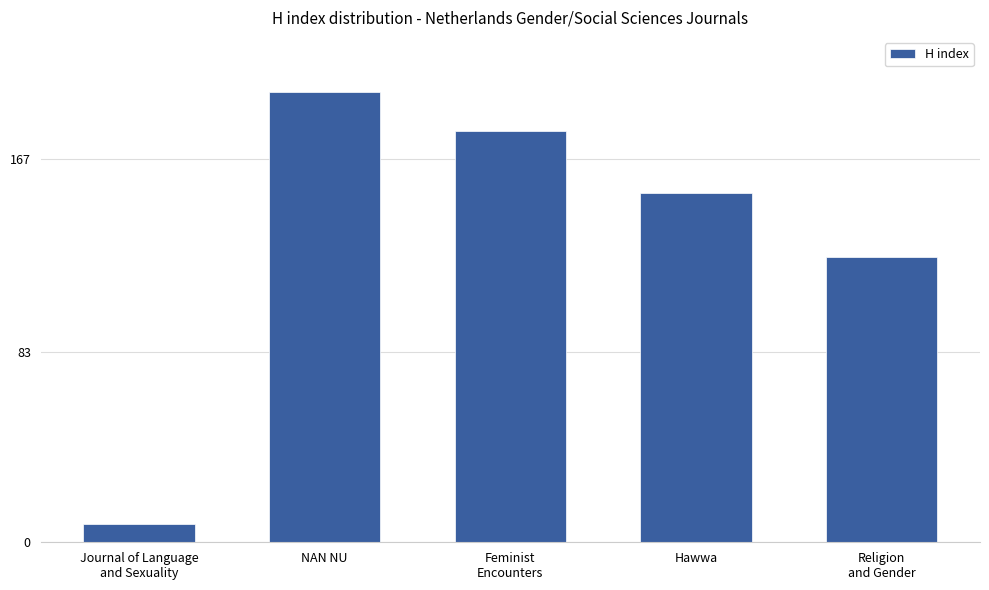

Which has a higher value, Hawwa or Feminist
Encounters?

Feminist
Encounters